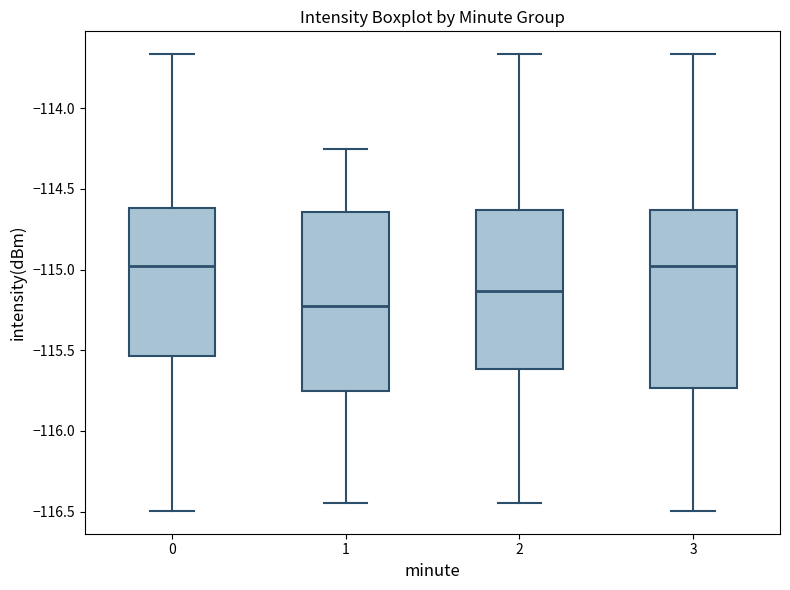

Reading left to right, read every box against the y-axis: the position of its median line, the range the box covers, and the ends of its whiskers. The values are not printed on the chart, so give them approximately, as read against the axis.

0: median -114.95, box -115.55 to -114.60, whiskers -116.50 to -113.65
1: median -115.25, box -115.75 to -114.65, whiskers -116.45 to -114.25
2: median -115.15, box -115.60 to -114.65, whiskers -116.45 to -113.65
3: median -114.95, box -115.75 to -114.65, whiskers -116.50 to -113.65